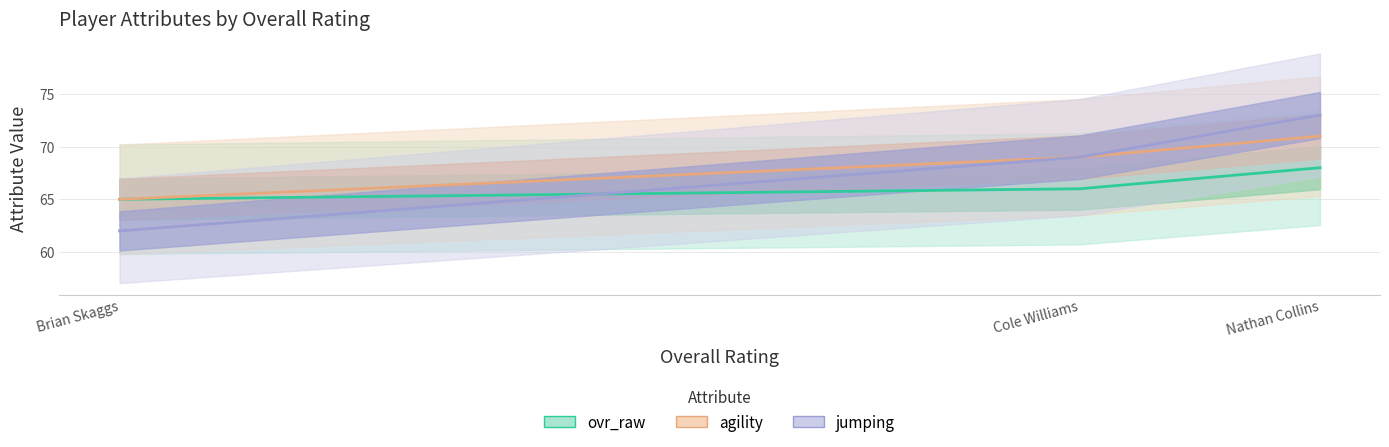

Which label corresponds to the smallest value in the chart?

Brian Skaggs